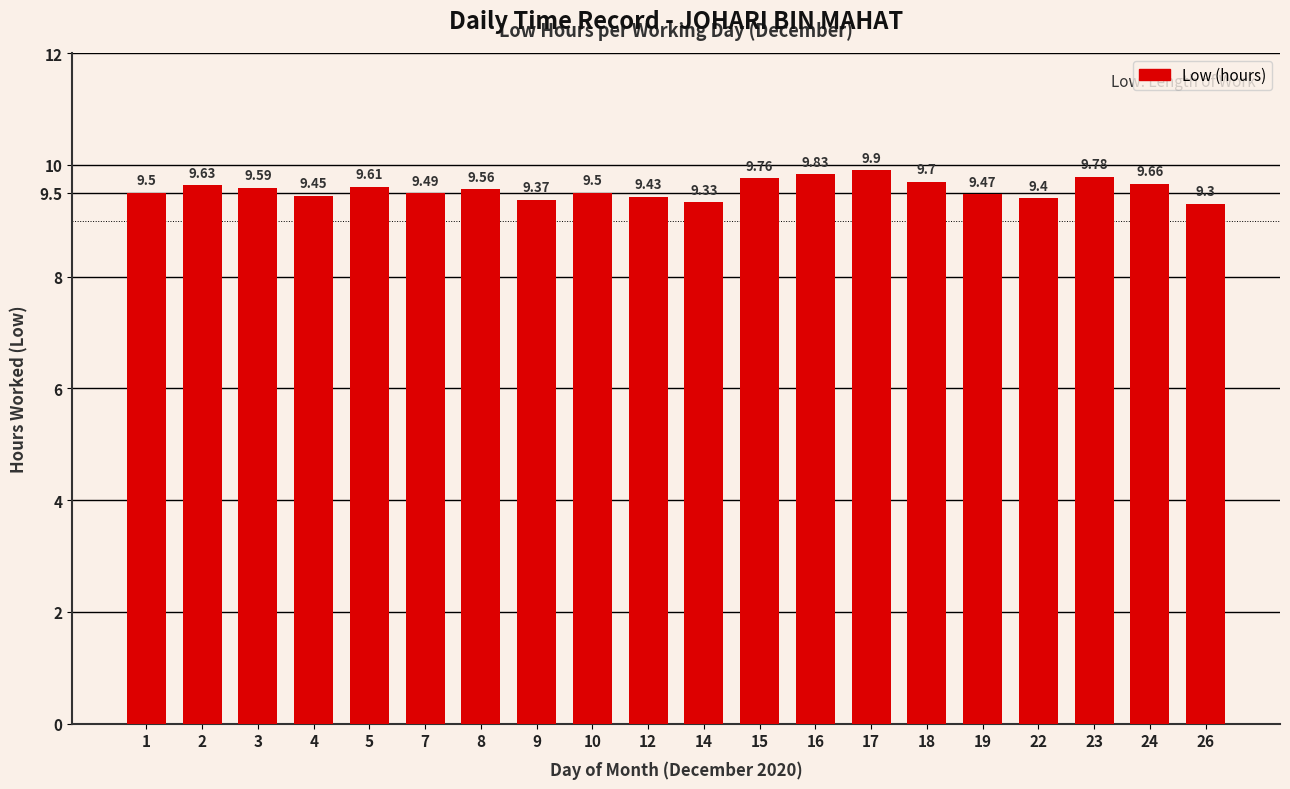

Which has a higher value, 4 or 17?

17